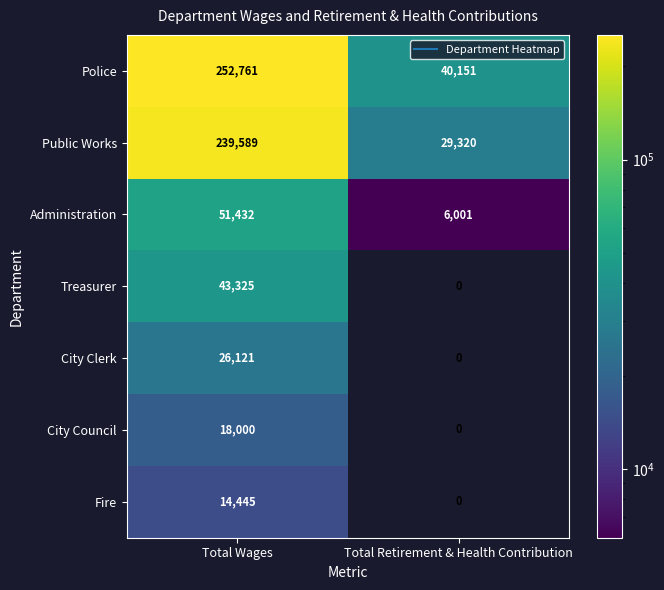

What is the sum of the Treasurer values at Total Retirement & Health Contribution and Total Wages?

43325